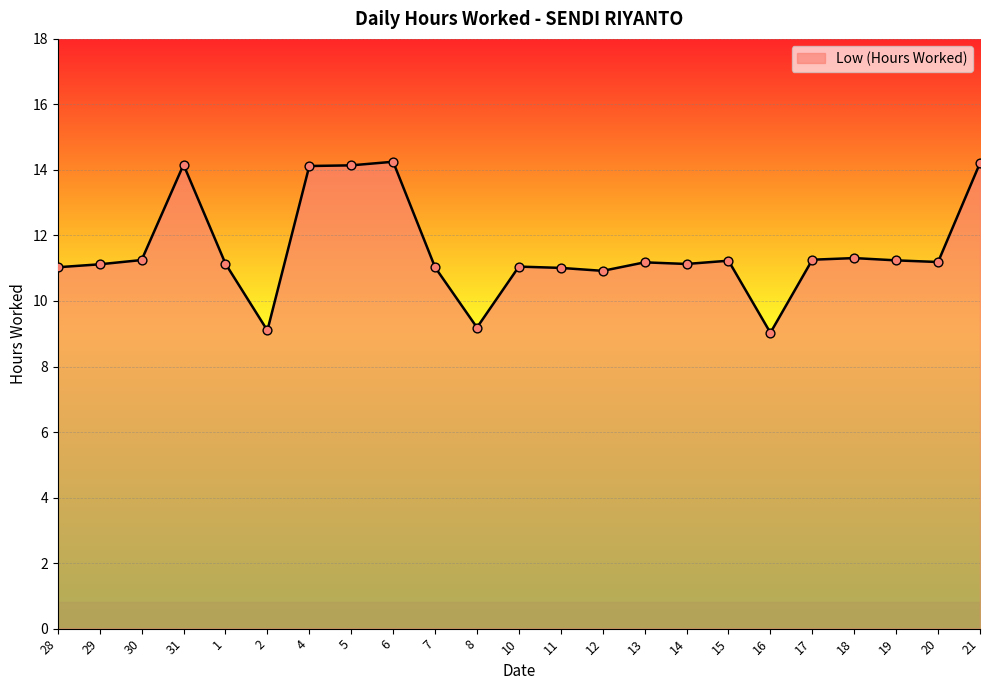

Approximately how many times larger is the value at 16 compared to 1?

0.8